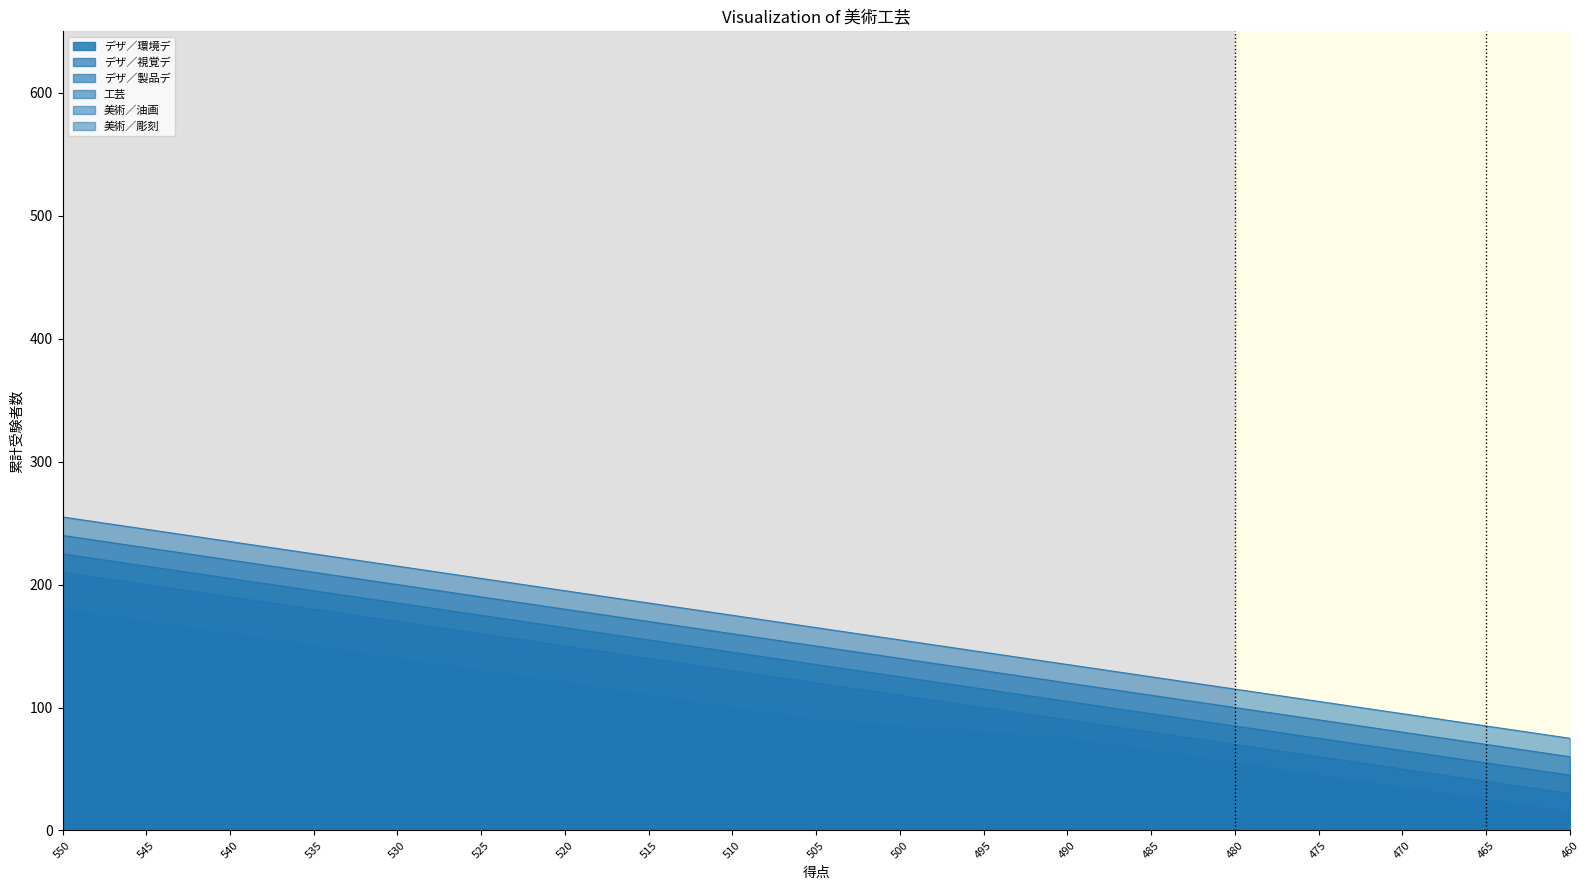

At which label is 美術／彫刻 closest to 165?

505